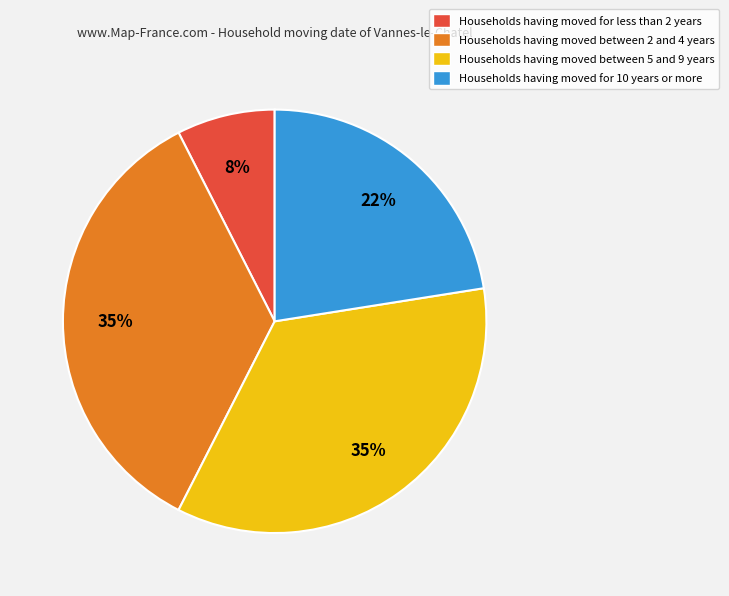

Is it true that Households having moved for 10 years or more is 35% of the pie?

False